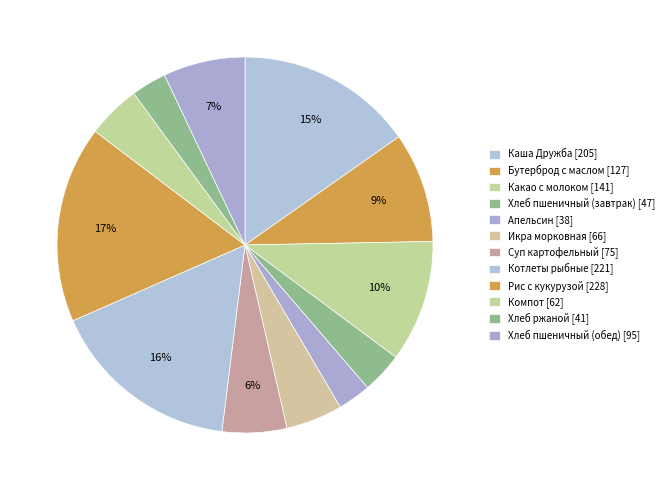

To the nearest percent, what portion does Каша Дружба represent?

15%